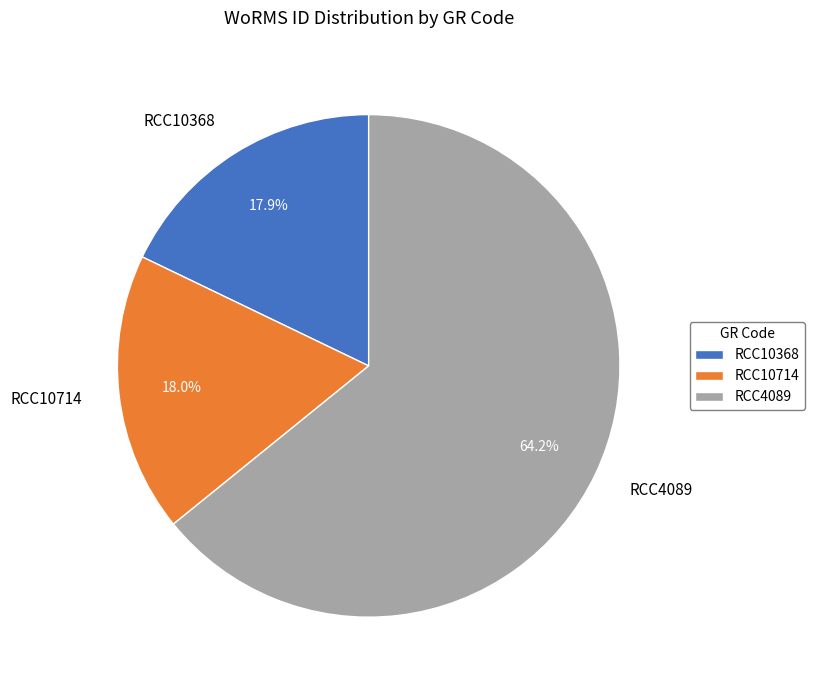

The RCC4089 slice represents 70% of the pie. True or false?

False